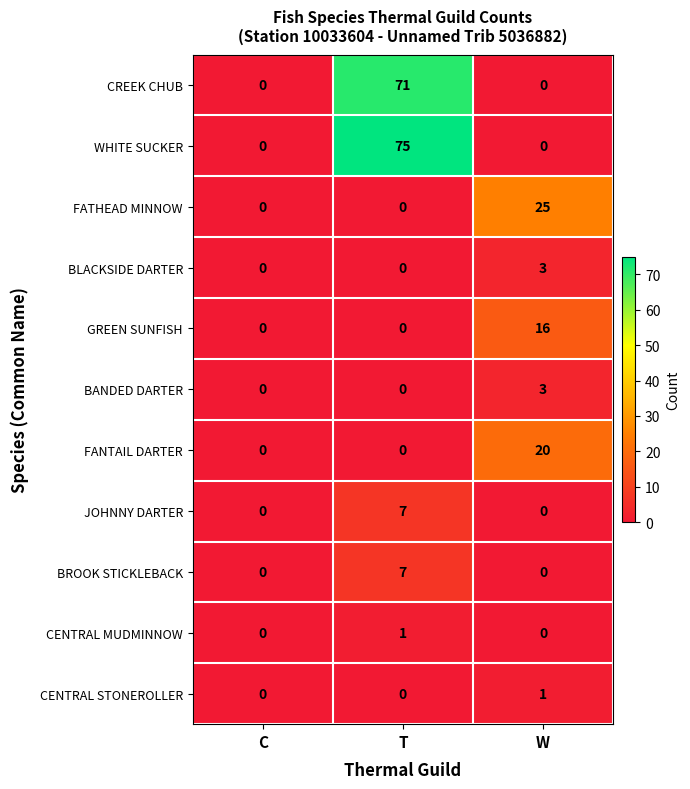

What is the difference between the highest and lowest values at T?

75